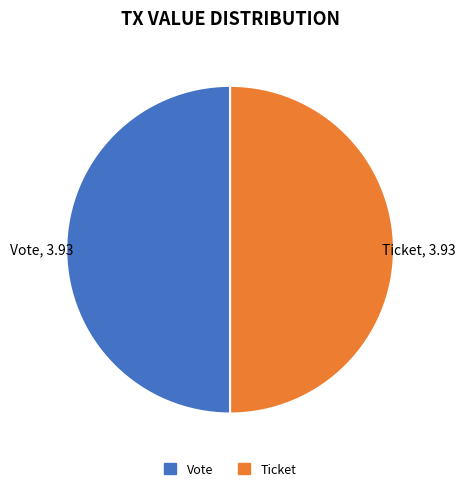

Combined, do Ticket and Vote account for over 50%?

Yes